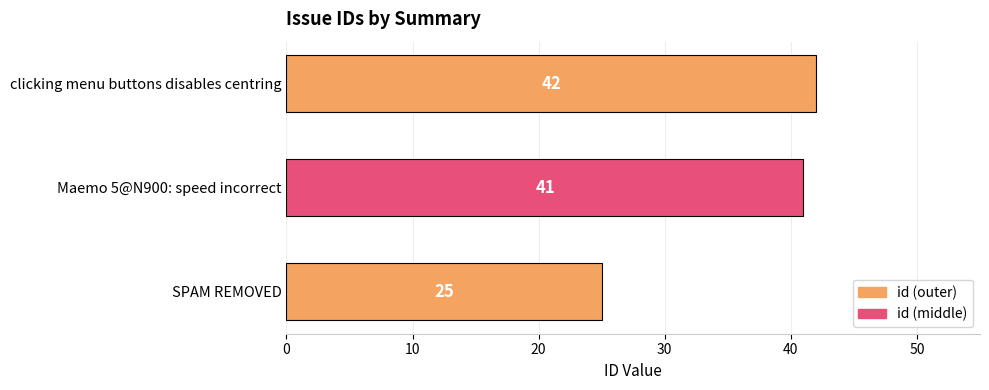

The chart shows a value of 71 at clicking menu buttons disables centring. True or false?

False